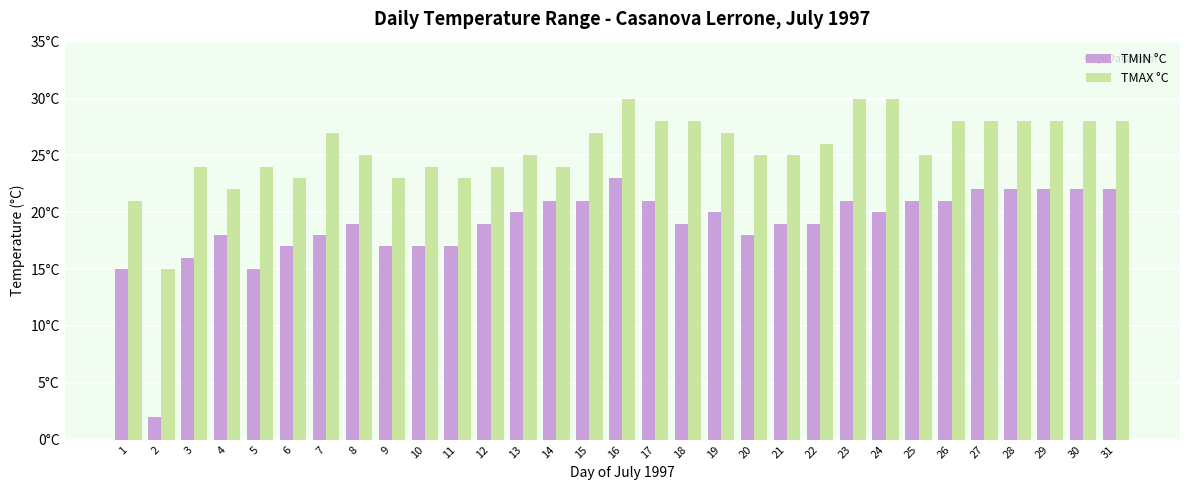

What is the value of the TMAX °C bar at the 9th from the left?

23